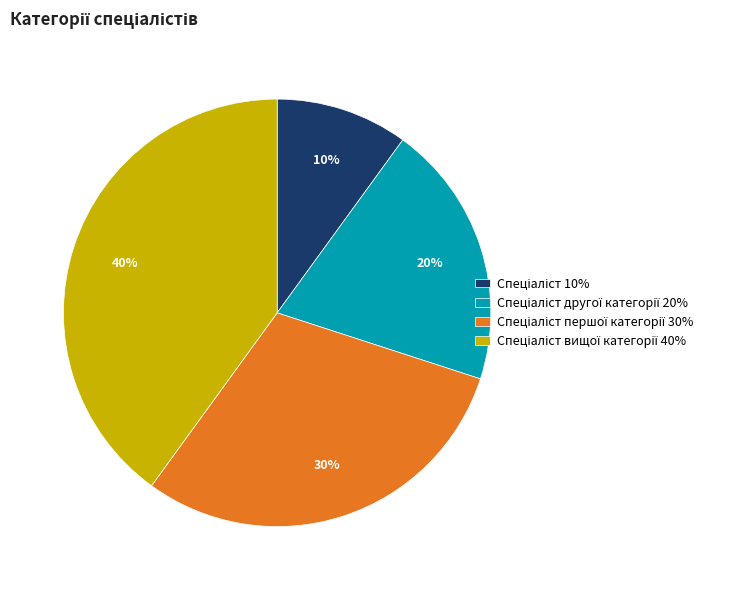

To the nearest percent, what is the average slice percentage?

25%